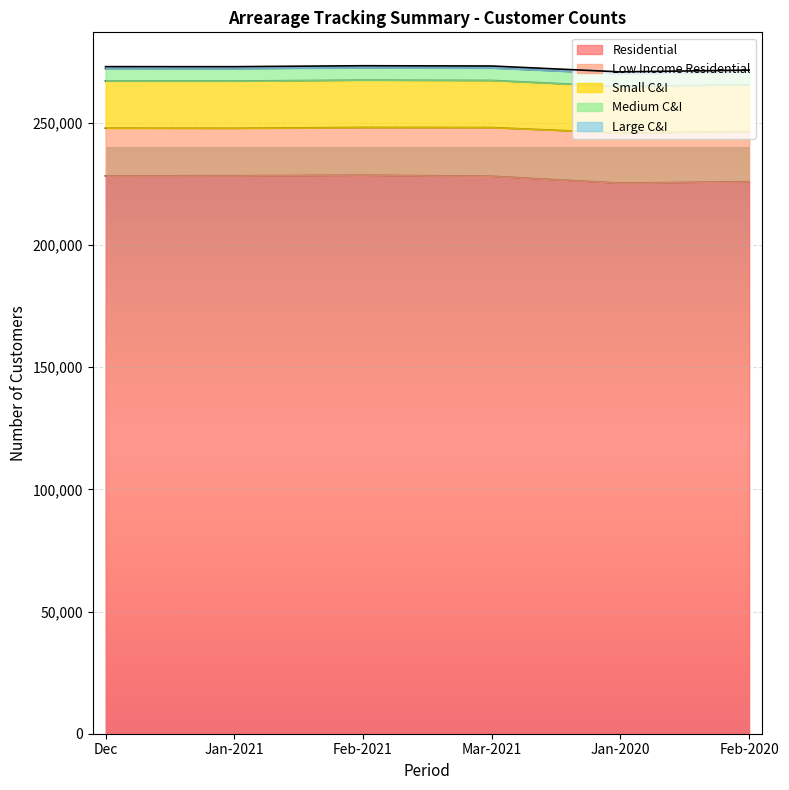

How many data points in Small C&I are less than 19298?

3